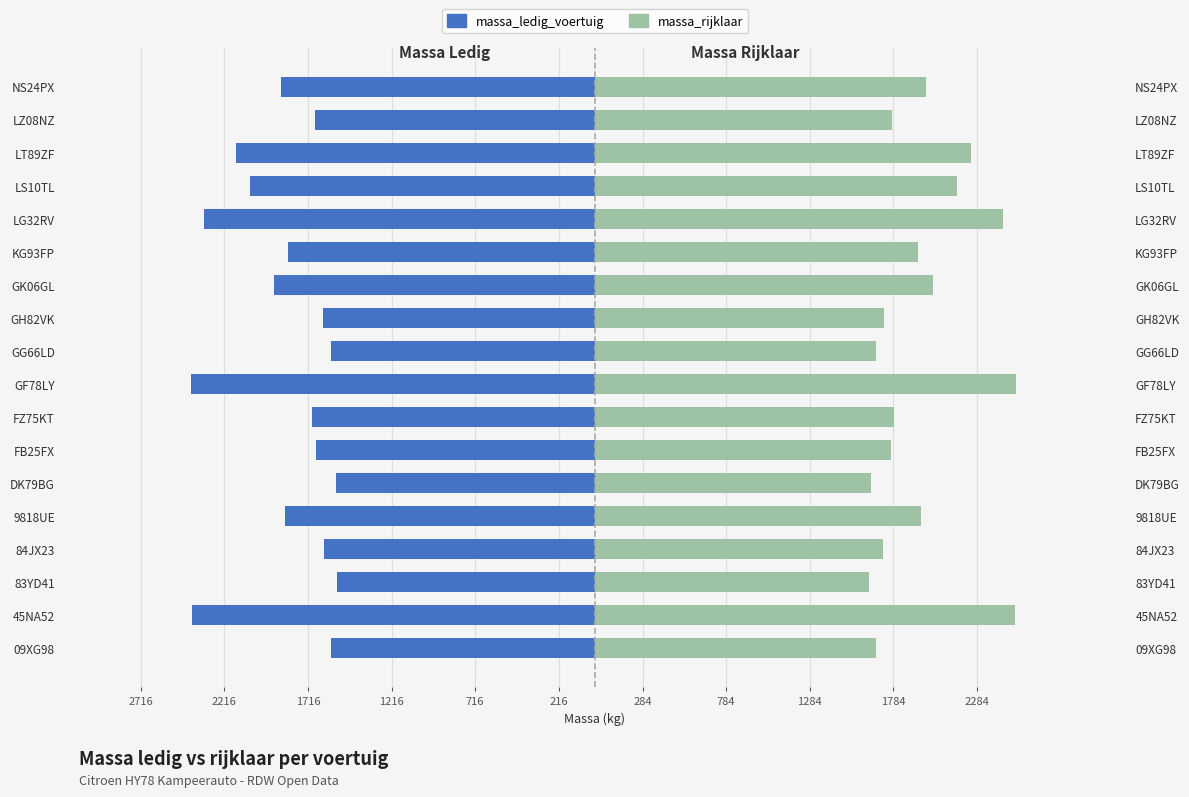

How many groups of bars are there?

18